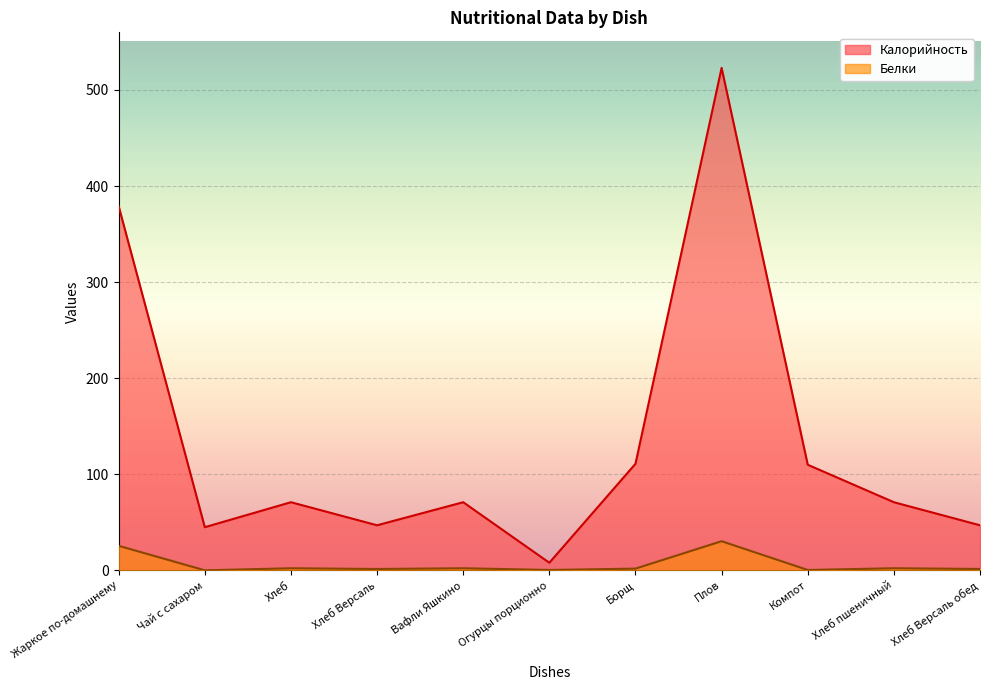

What is the average value of the Калорийность series?

134.8